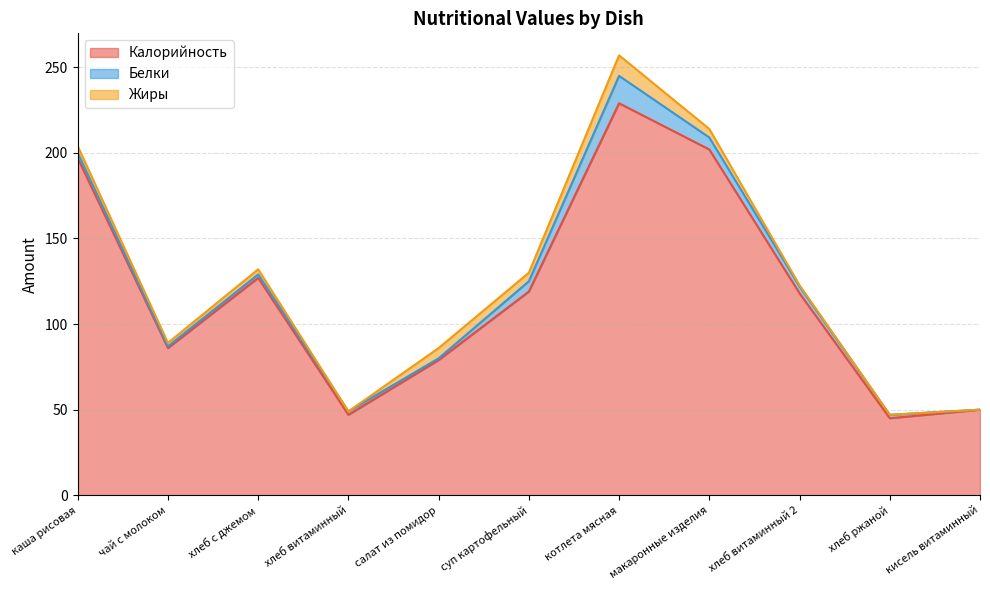

Where is Калорийность nearest to the value 137?

хлеб с джемом